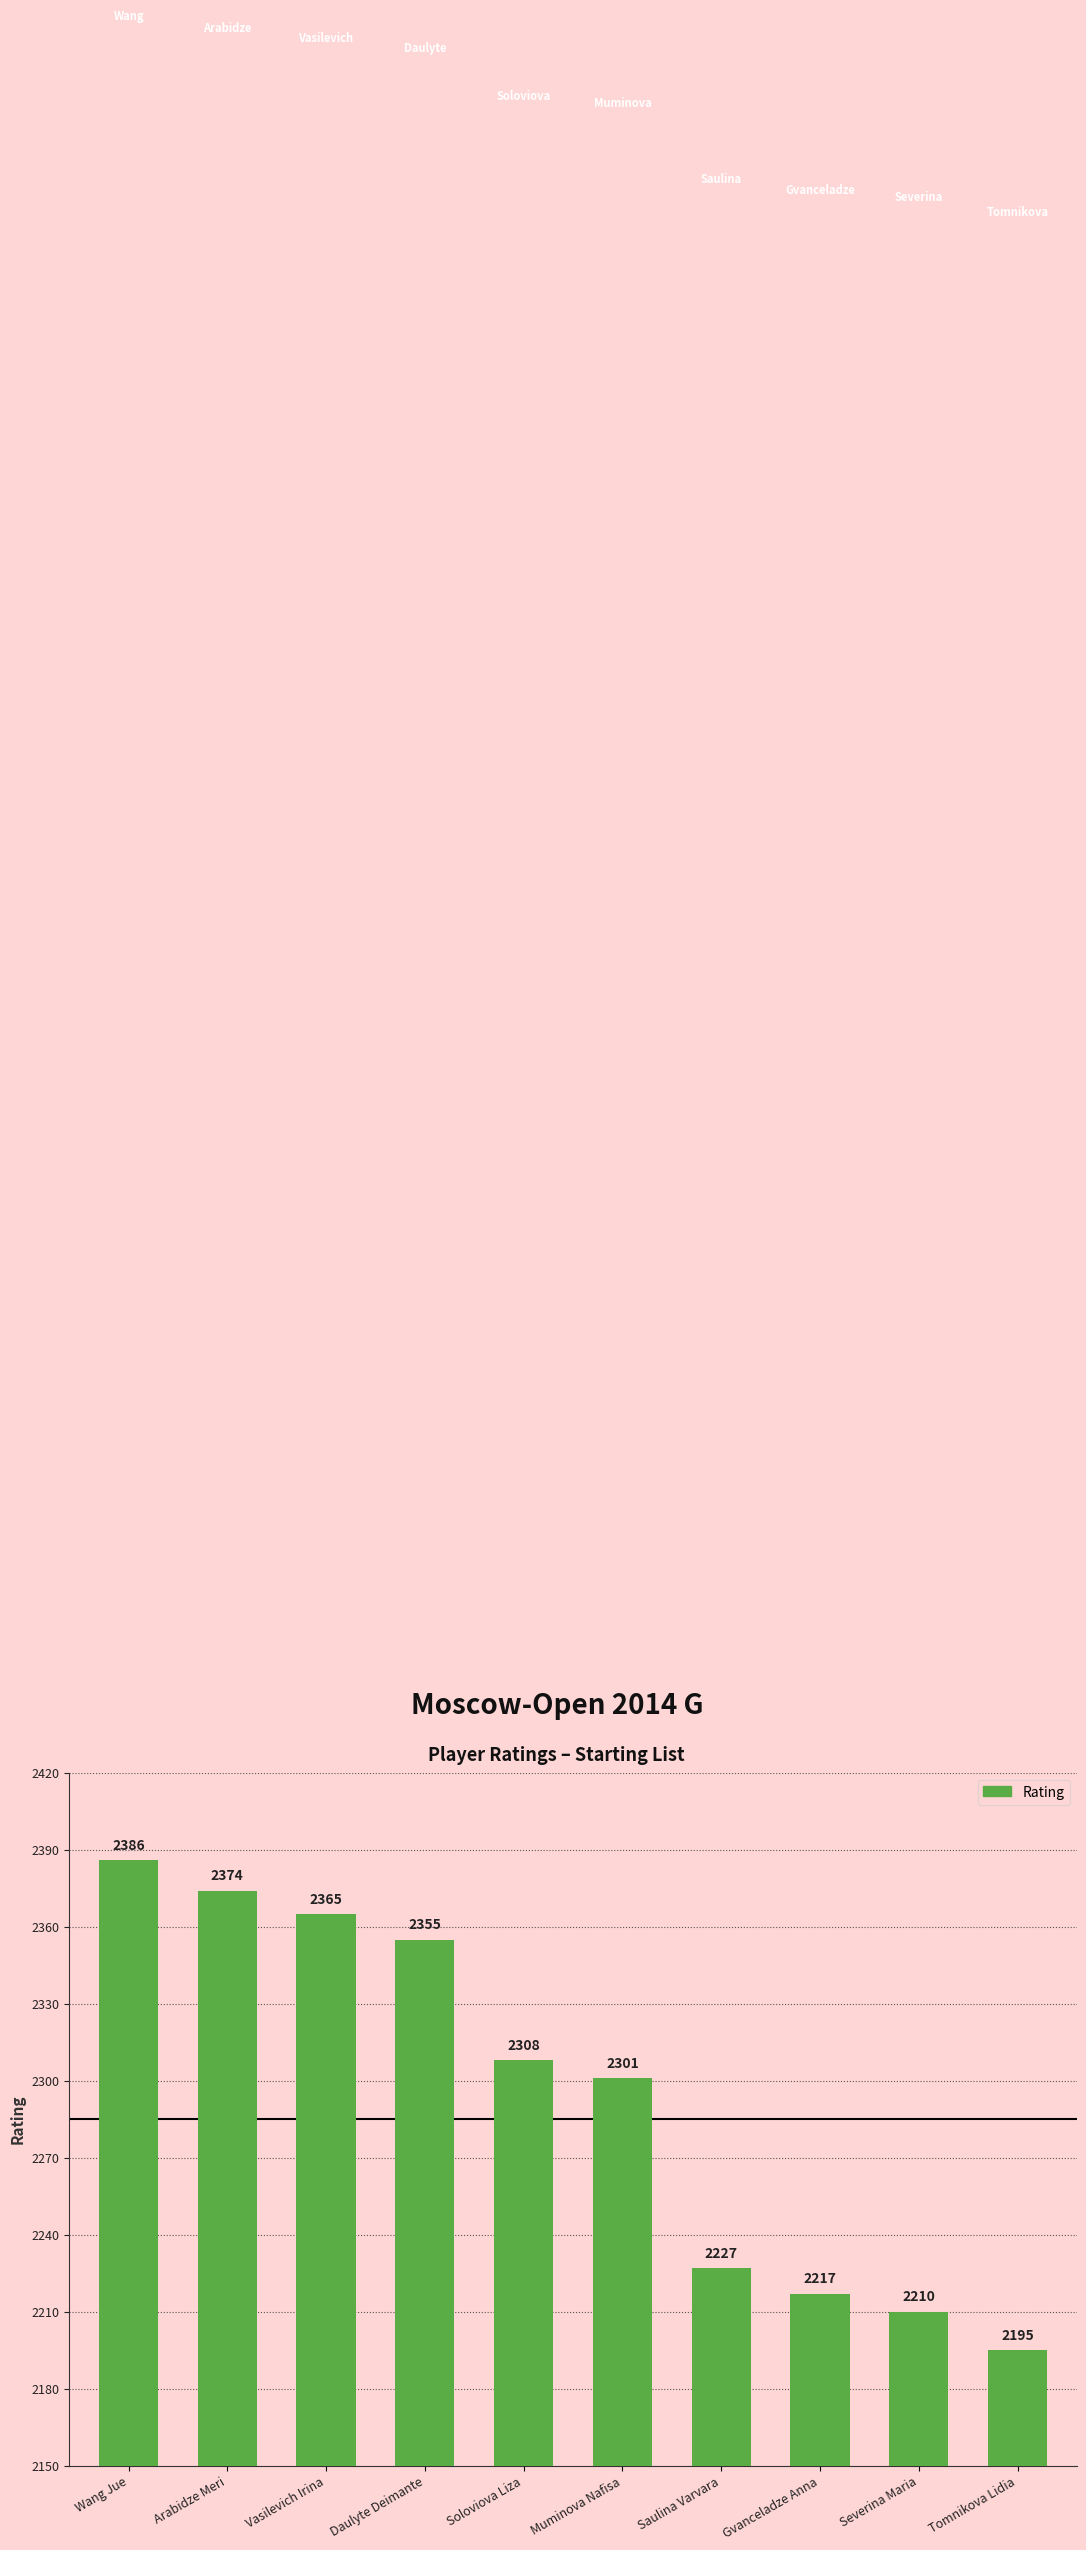

What is the sum of the values at Tomnikova Lidia and Muminova Nafisa?

4496